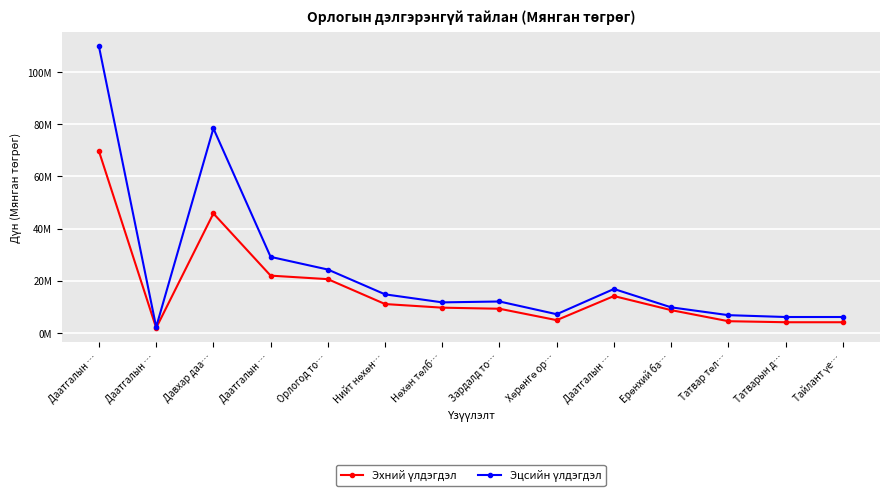

Which category has the lowest value across all series?

Даатгалын …